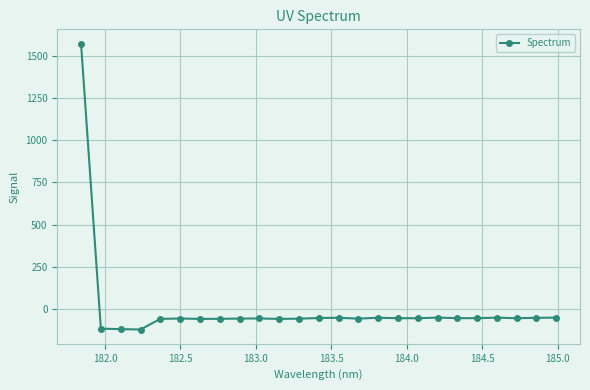

Count the number of values greater than -52.

10